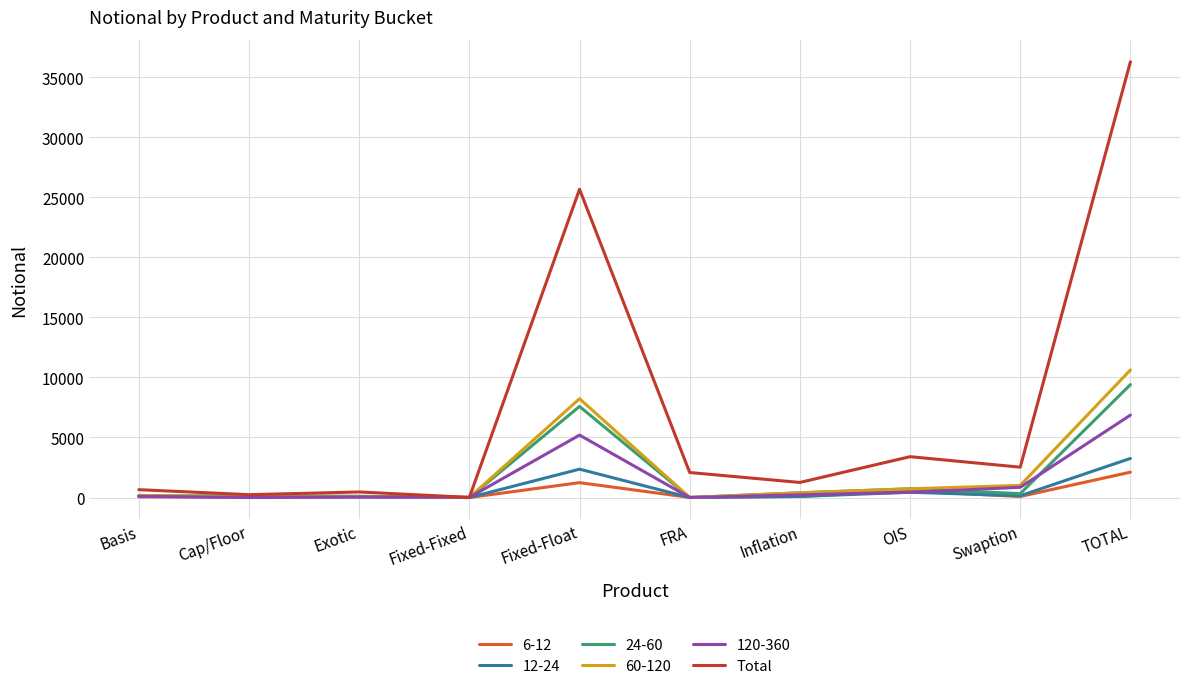

The value of 120-360 at TOTAL is 6866. True or false?

True